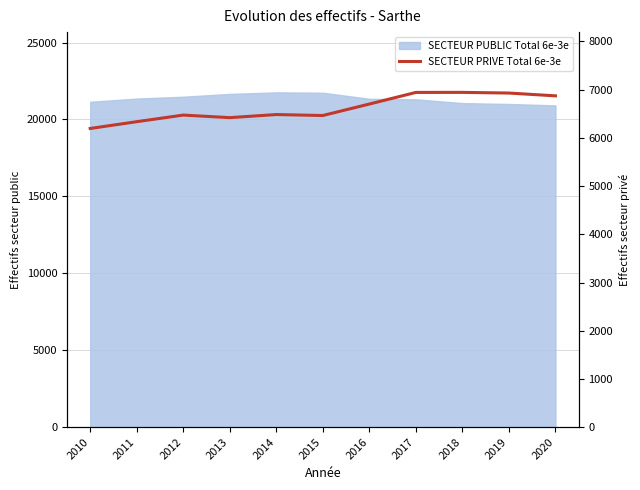

How many lines are shown in the chart?

1